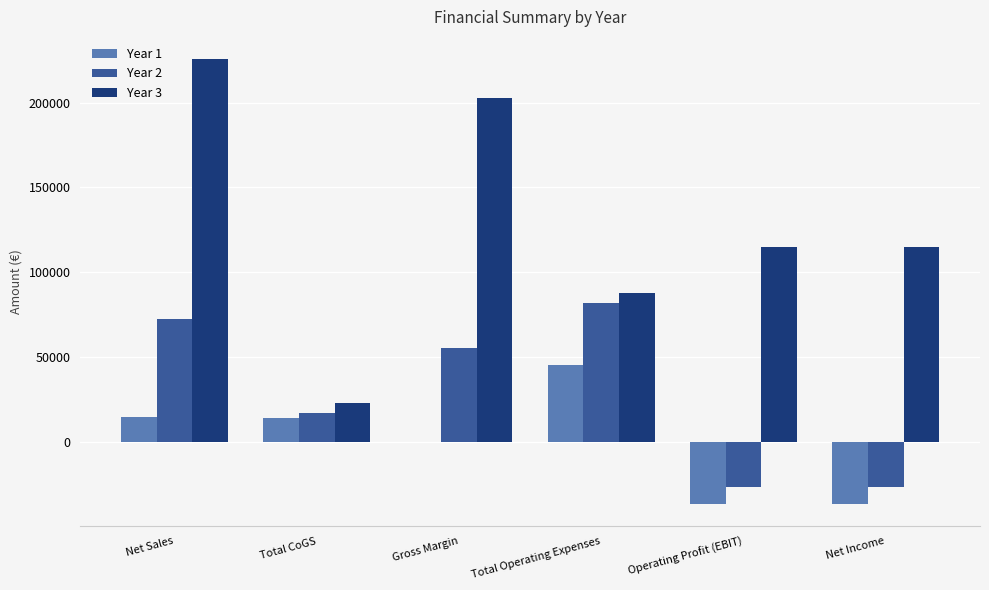

Count the number of categories in the chart.

6